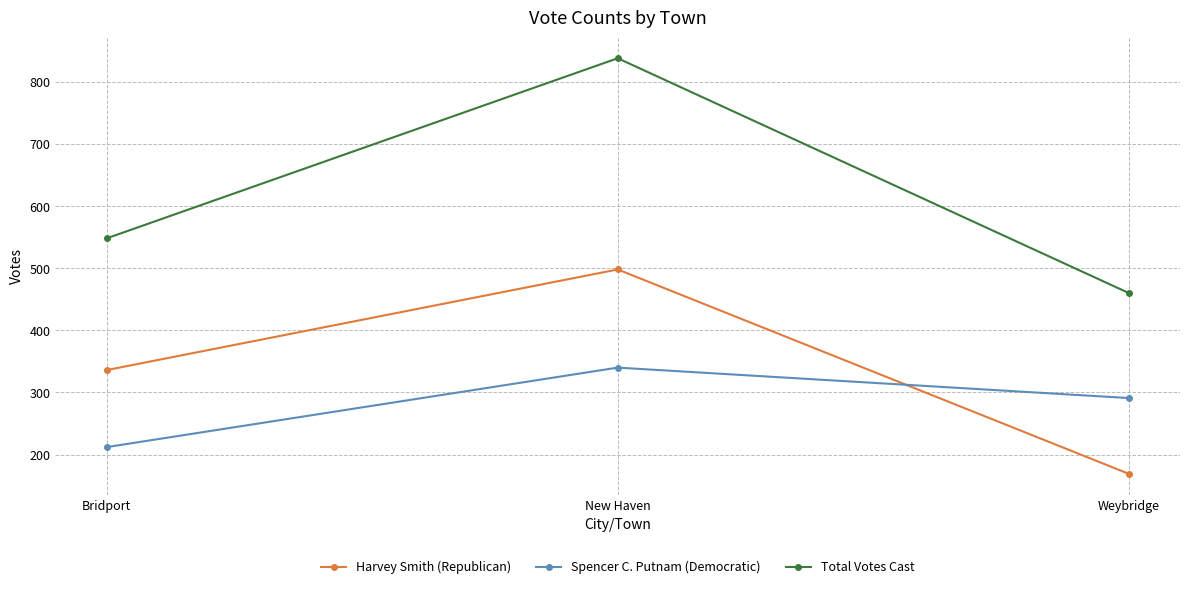

At which label does Spencer C. Putnam (Democratic) first exceed 291?

New Haven